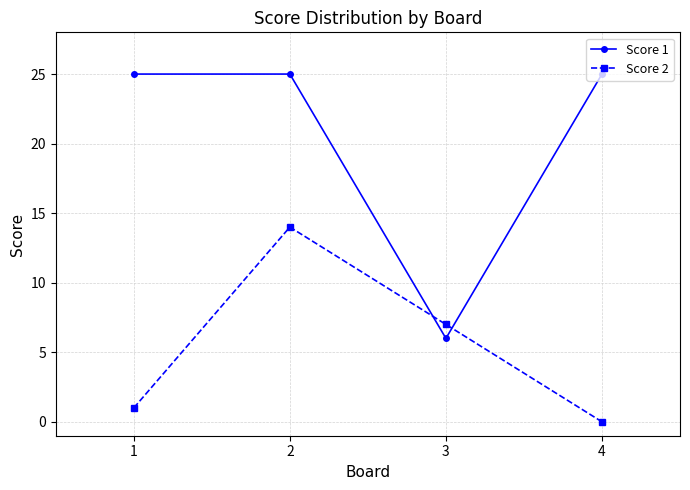

Rank the series by their average value, from highest to lowest.

Score 1, Score 2